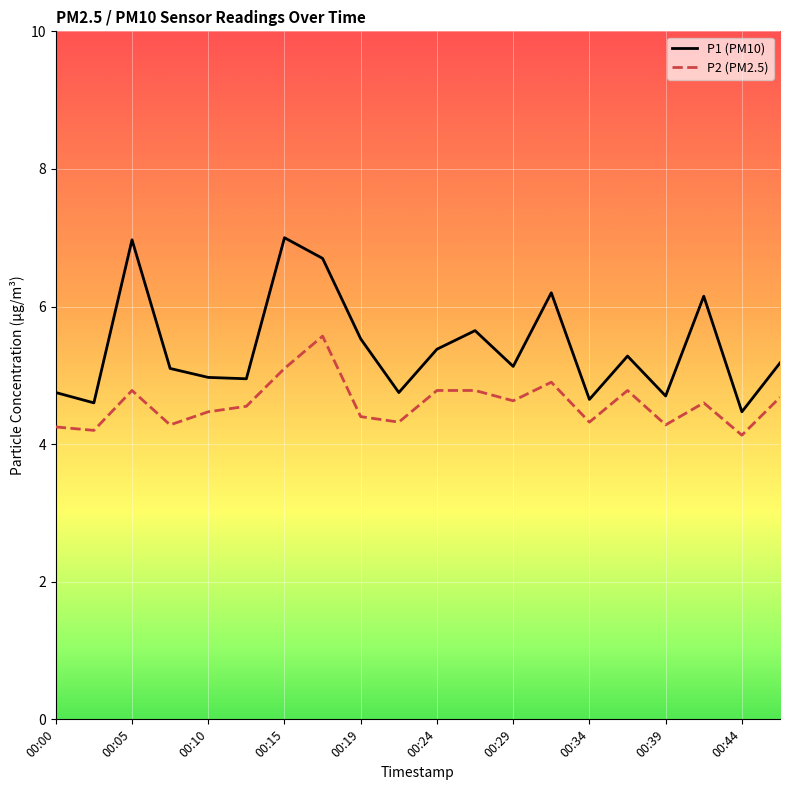

True or false: P1 (PM10) and P2 (PM2.5) cross at least once.

False